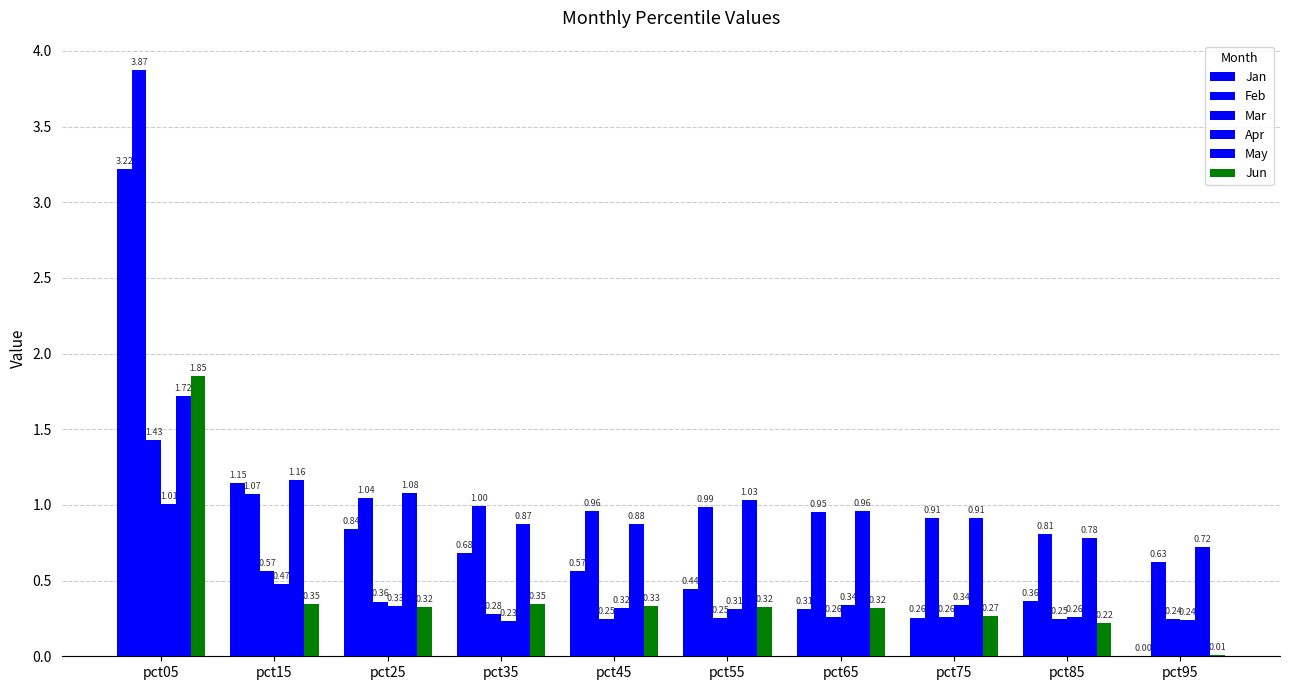

How many groups of bars are there?

10